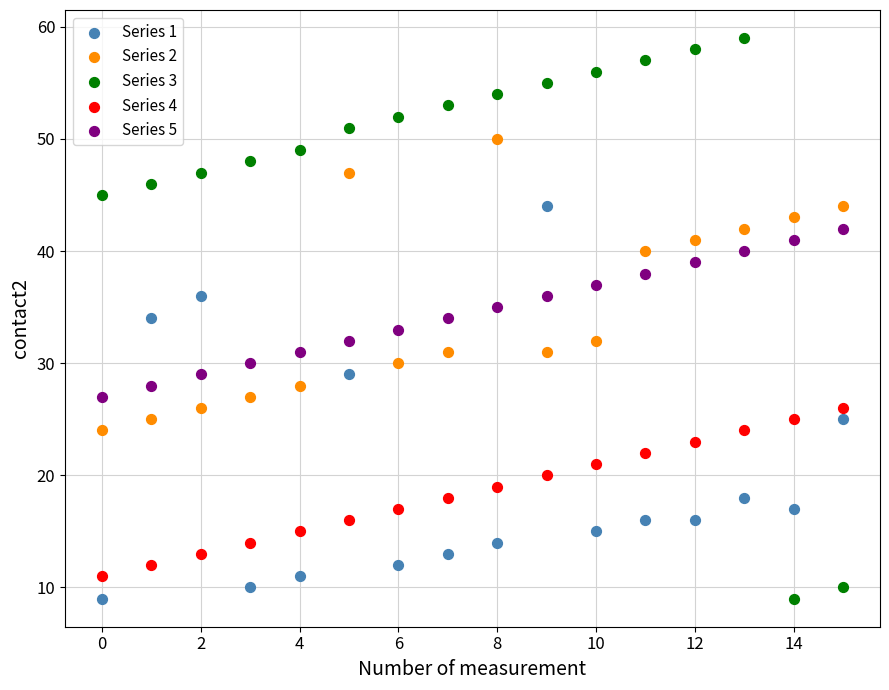

Which series reaches the maximum Y coordinate?

Series 3